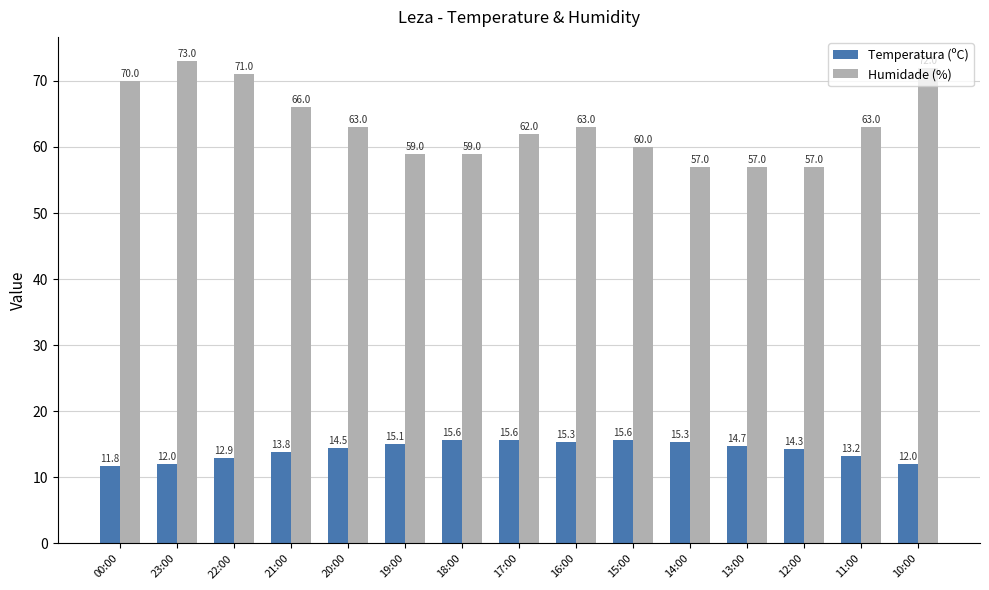

What position from the right is 00:00?

15